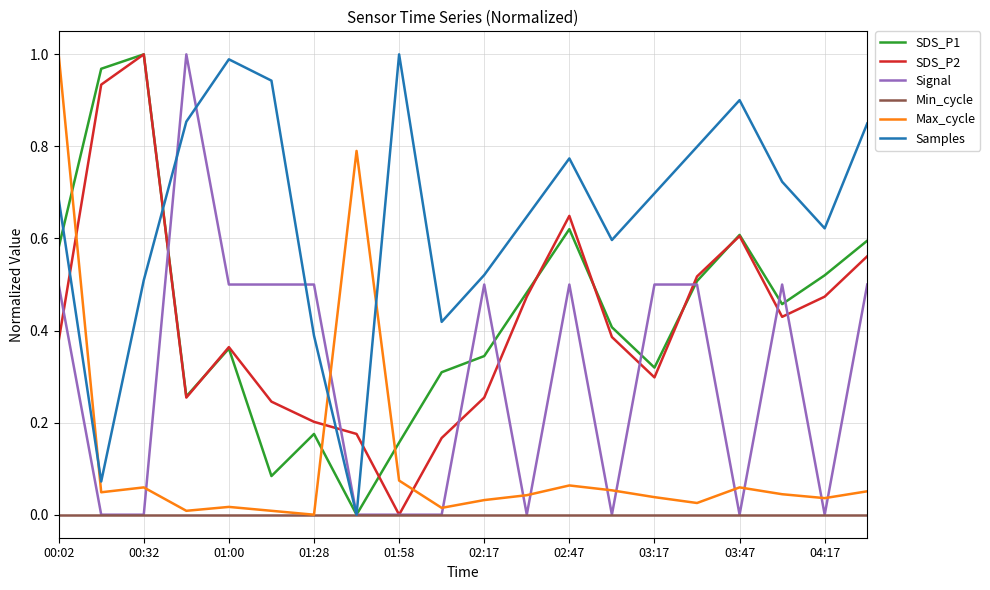

Which series ends up on top after the final intersection of SDS_P2 and Max_cycle?

SDS_P2